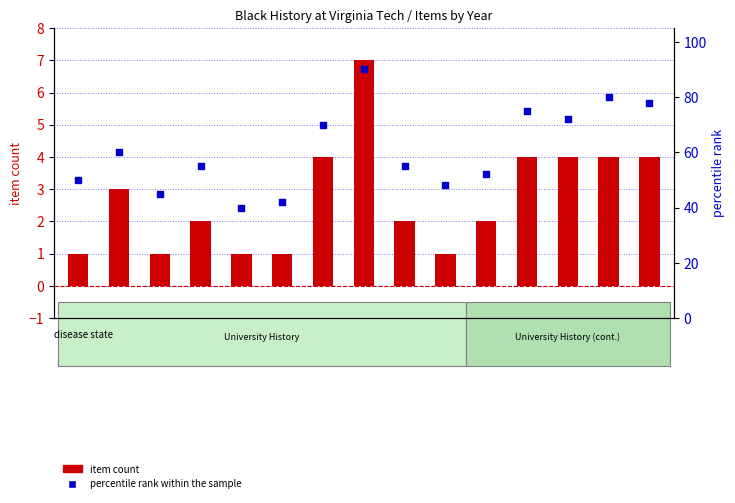

At which category is the sum across all series the highest?

1976